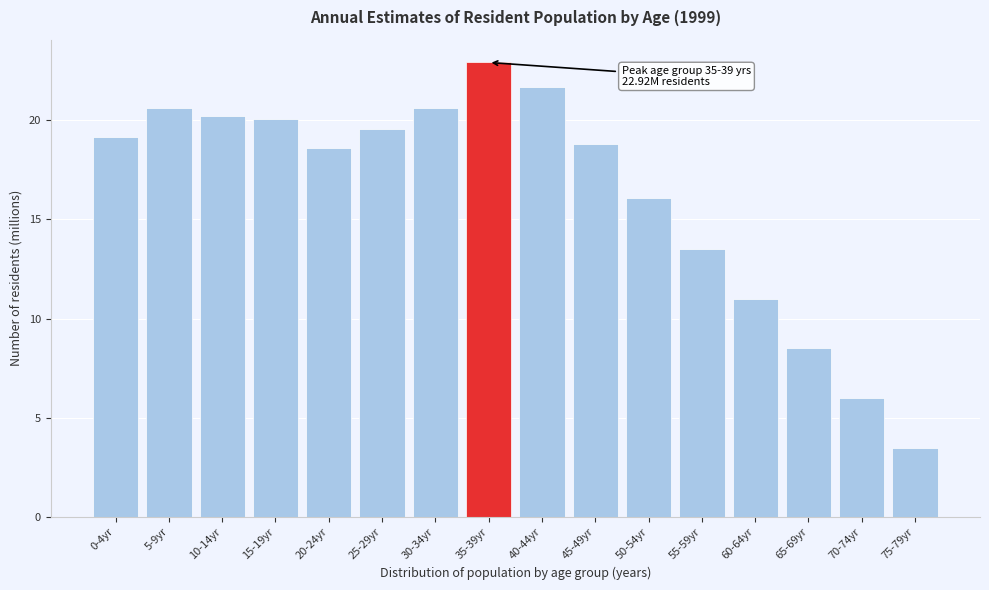

Reading right to left, what are all the values shown in this chart?

3.5	6.0	8.5	11.0	13.5	16.1	18.8	21.7	22.9	20.6	19.6	18.6	20.1	20.2	20.6	19.1